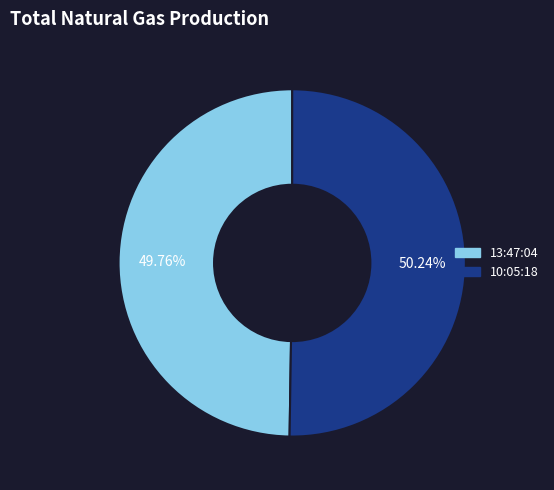

What percentage is the 10:05:18 slice, to the nearest percent?

50%